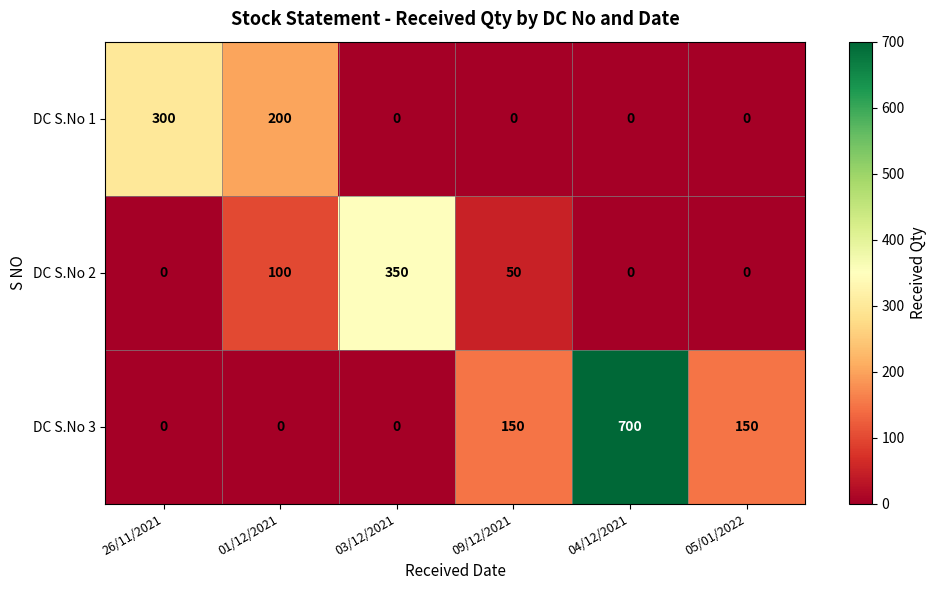

What is the difference between the DC S.No 3 values at 26/11/2021 and 04/12/2021?

700